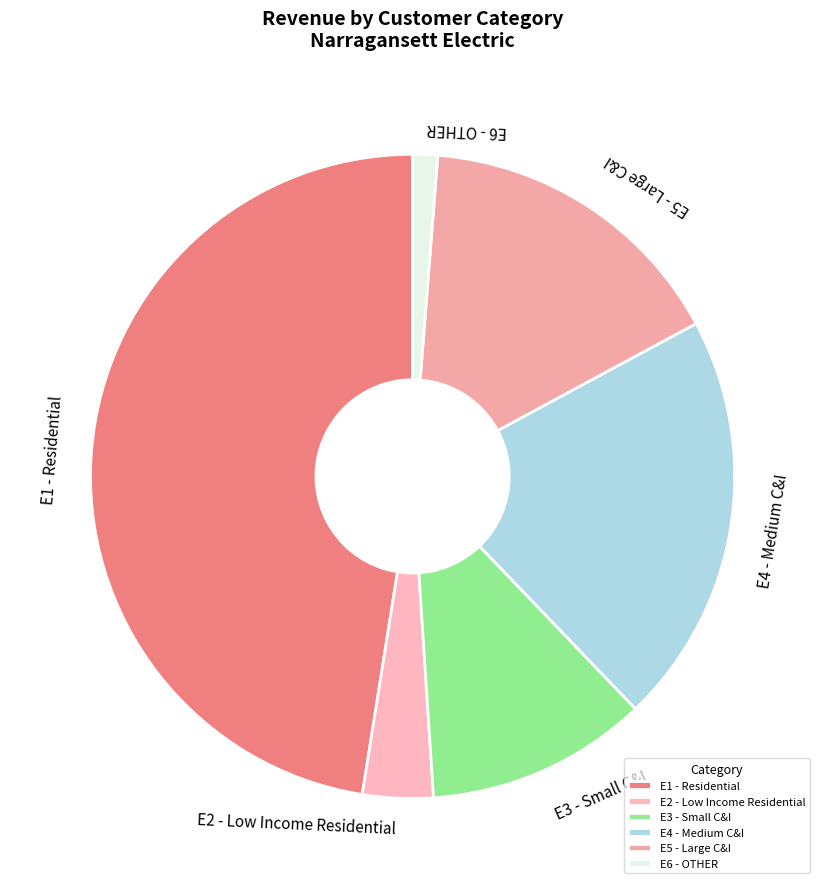

Which category has the biggest portion of the pie?

E1 - Residential